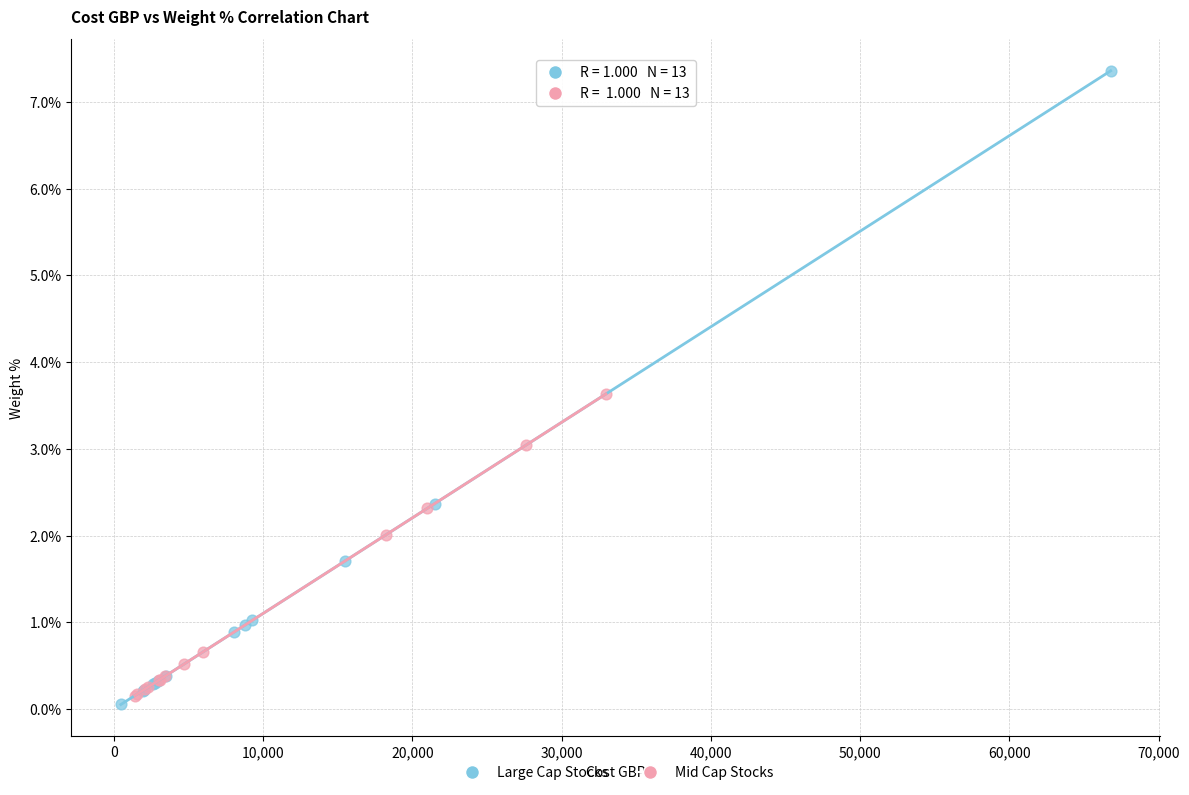

What are all the series names shown in the legend?

Large Cap Stocks, Mid Cap Stocks